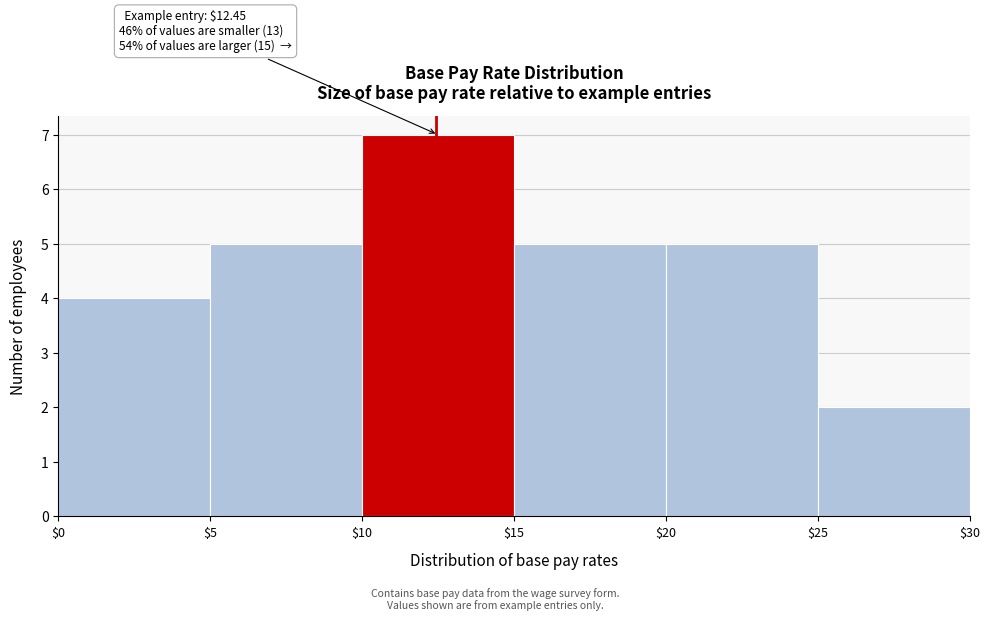

Which range on the x-axis has the tallest bar?

$10 to $15